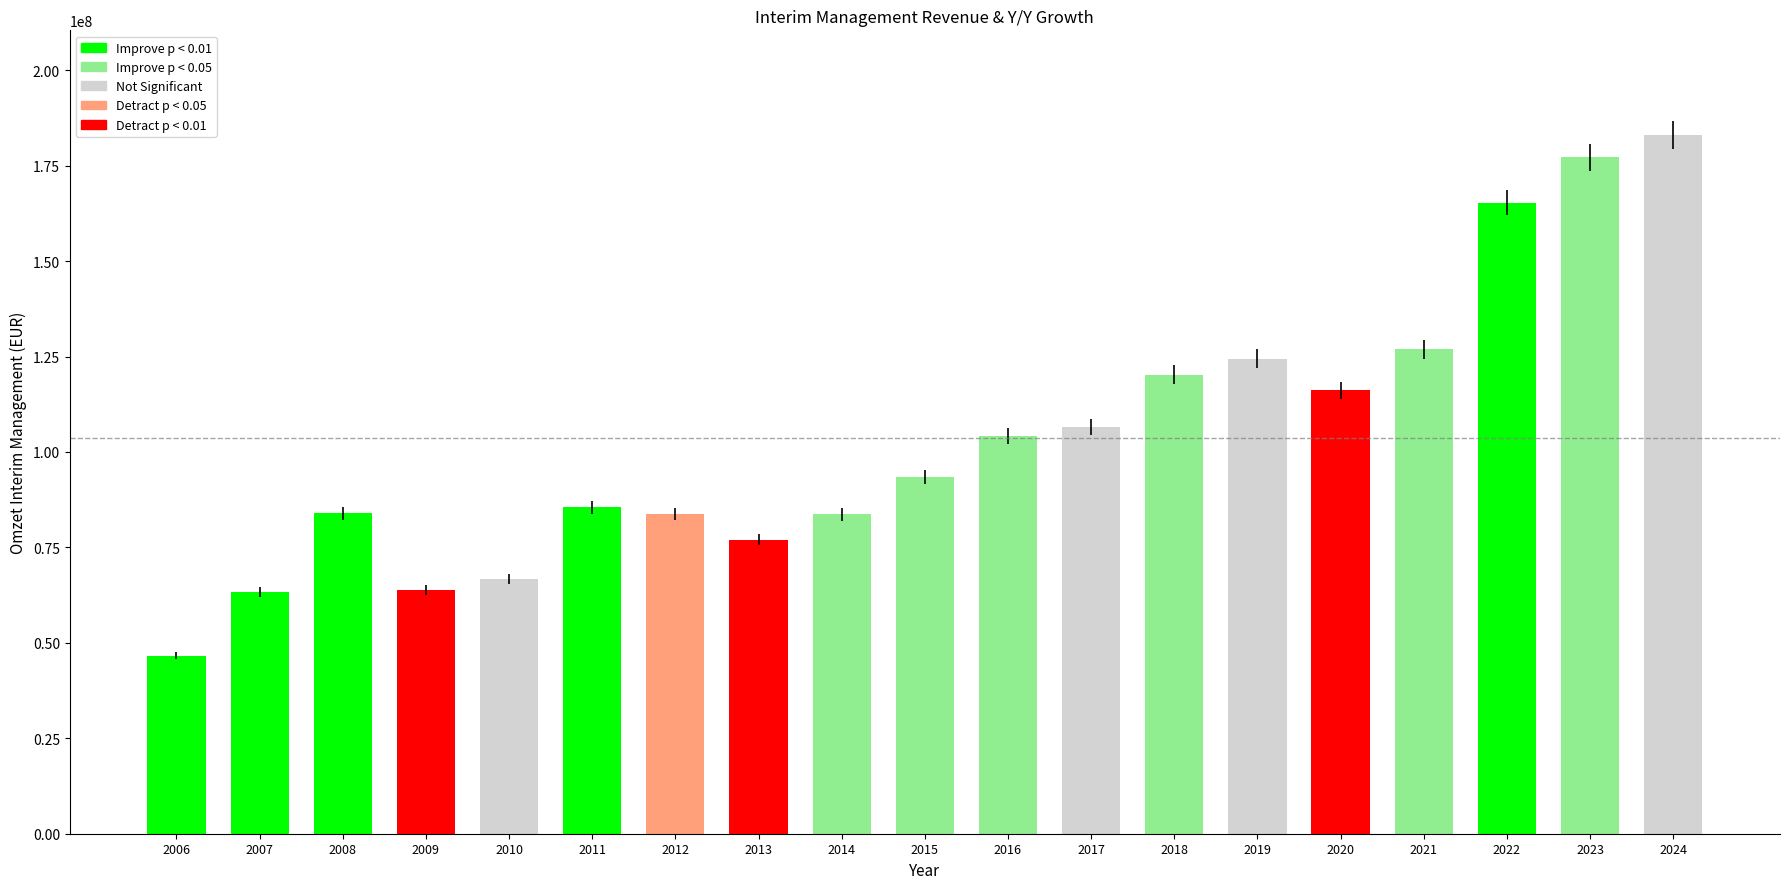

How many categories are shown in the chart?

19